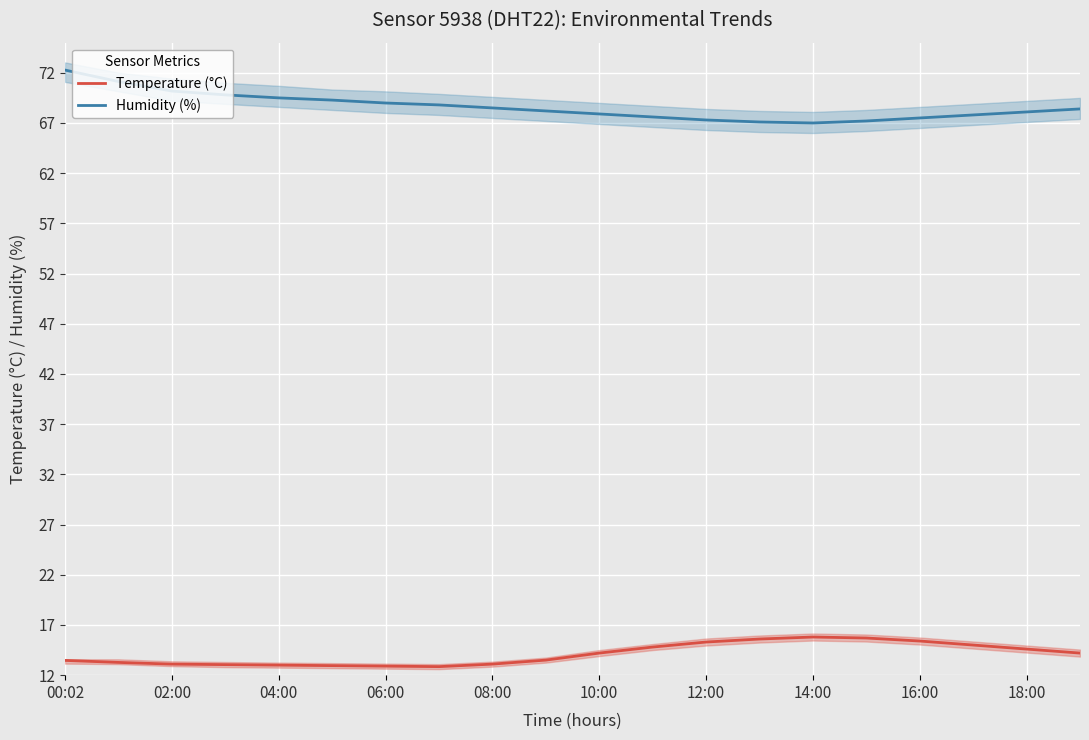

What is the approximate value of Temperature (°C) at 08:00?

13.1